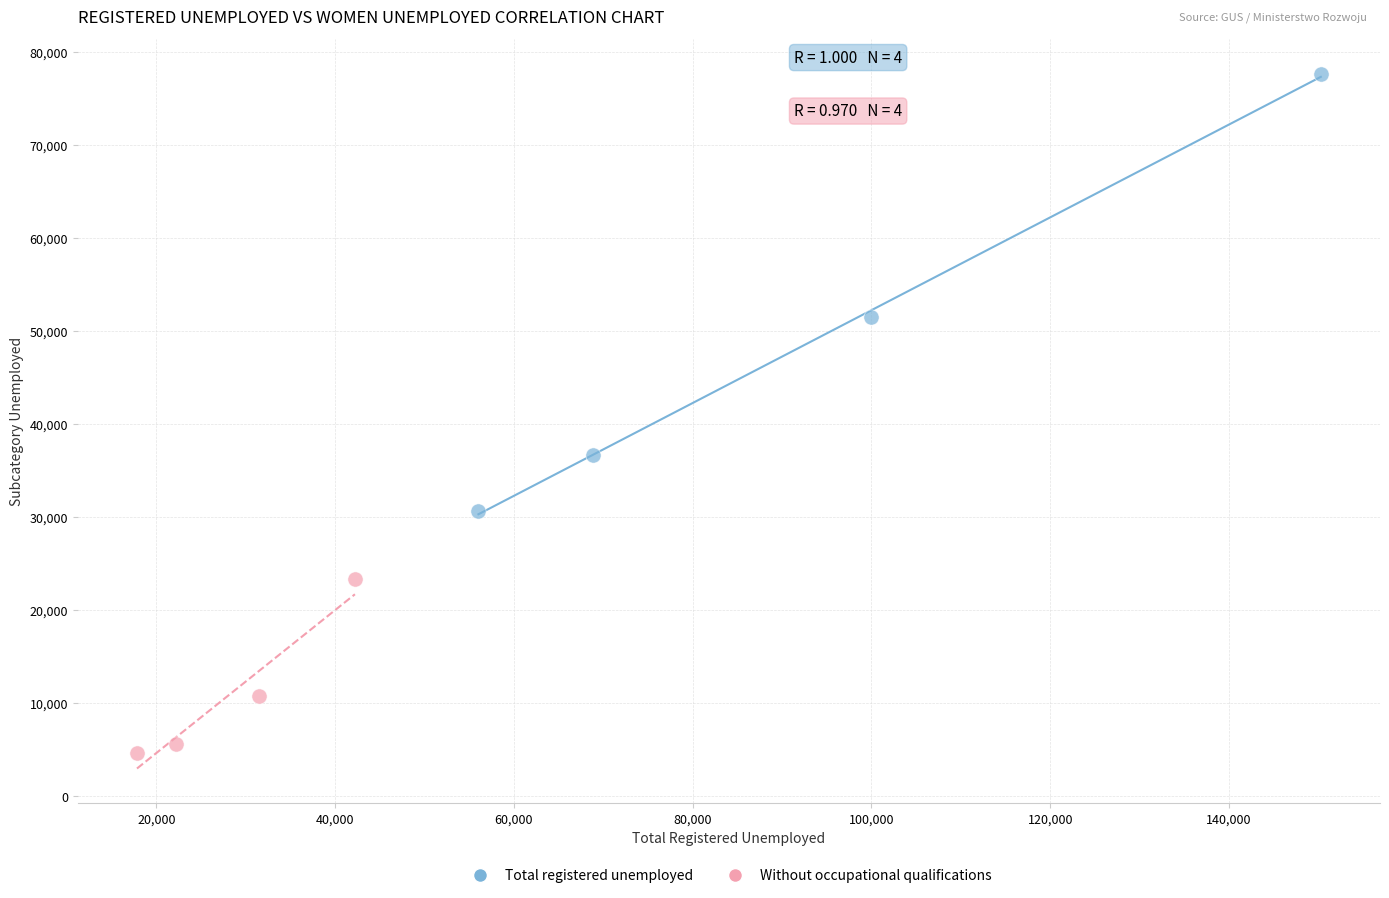

Which series has the largest Y range (max minus min)?

Total registered unemployed